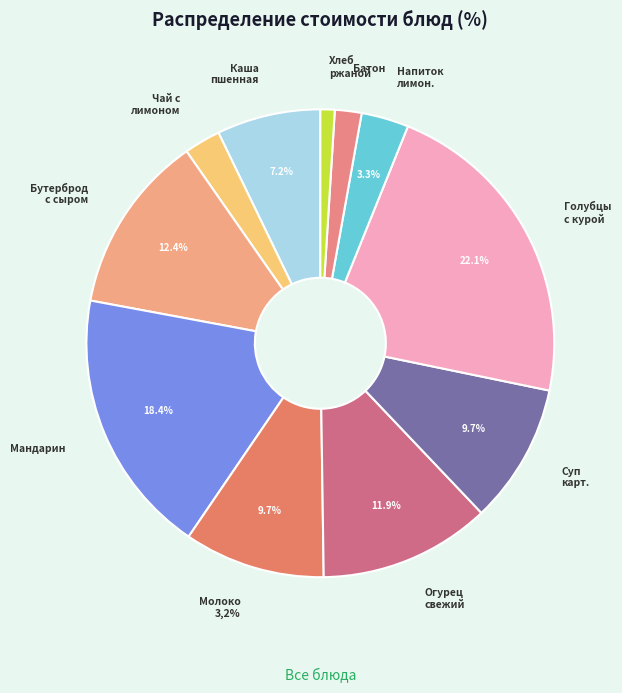

True or false: НАПИТОК ЛИМОННЫЙ accounts for 3% of the total.

True